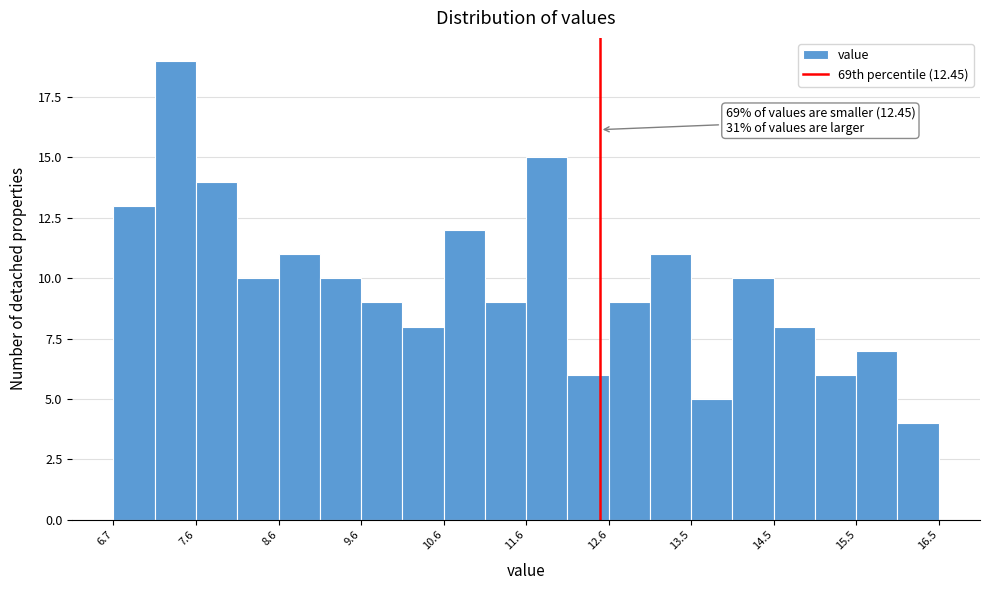

Which range on the x-axis has the tallest bar?

7.1 to 7.6